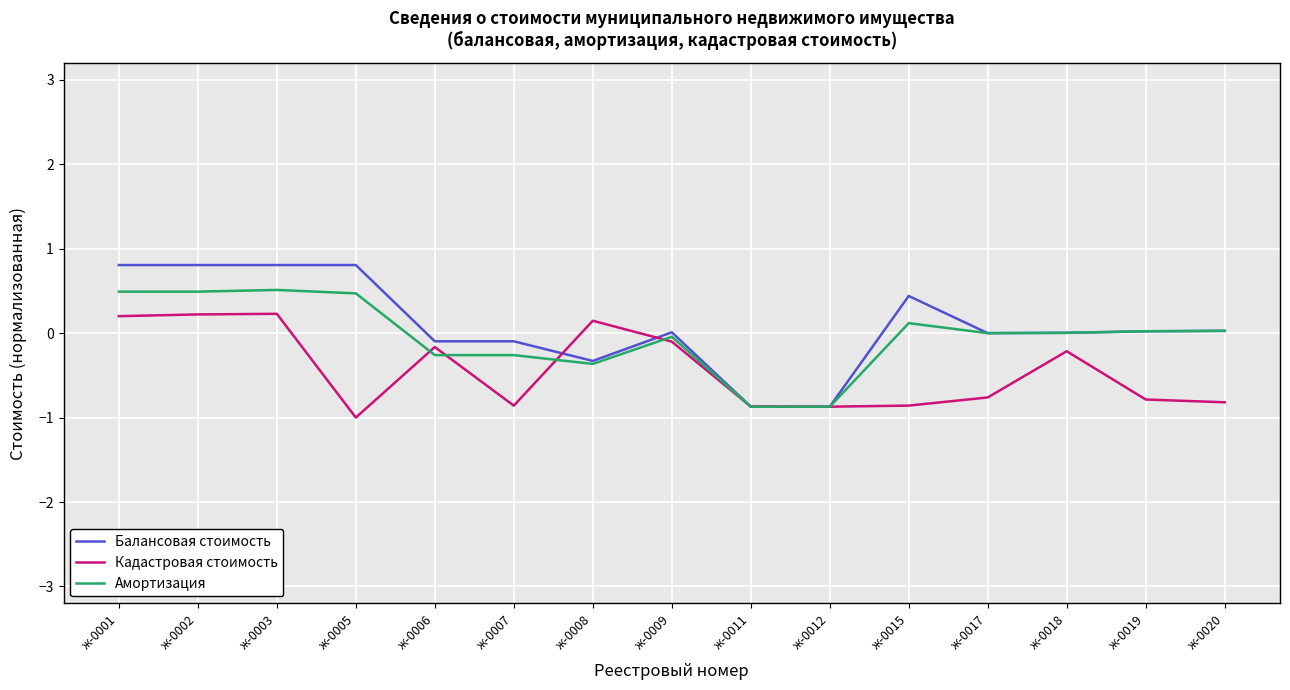

True or false: Кадастровая стоимость has a value of -1.2 at ж-0019.

False